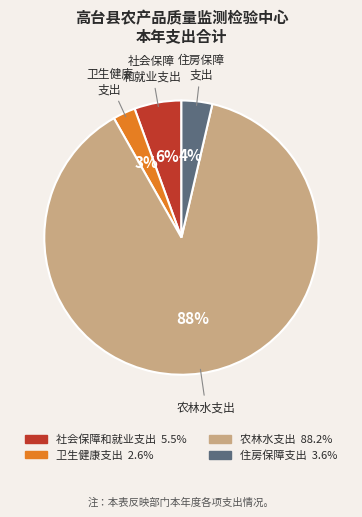

To the nearest percent, what is the average slice percentage?

25%